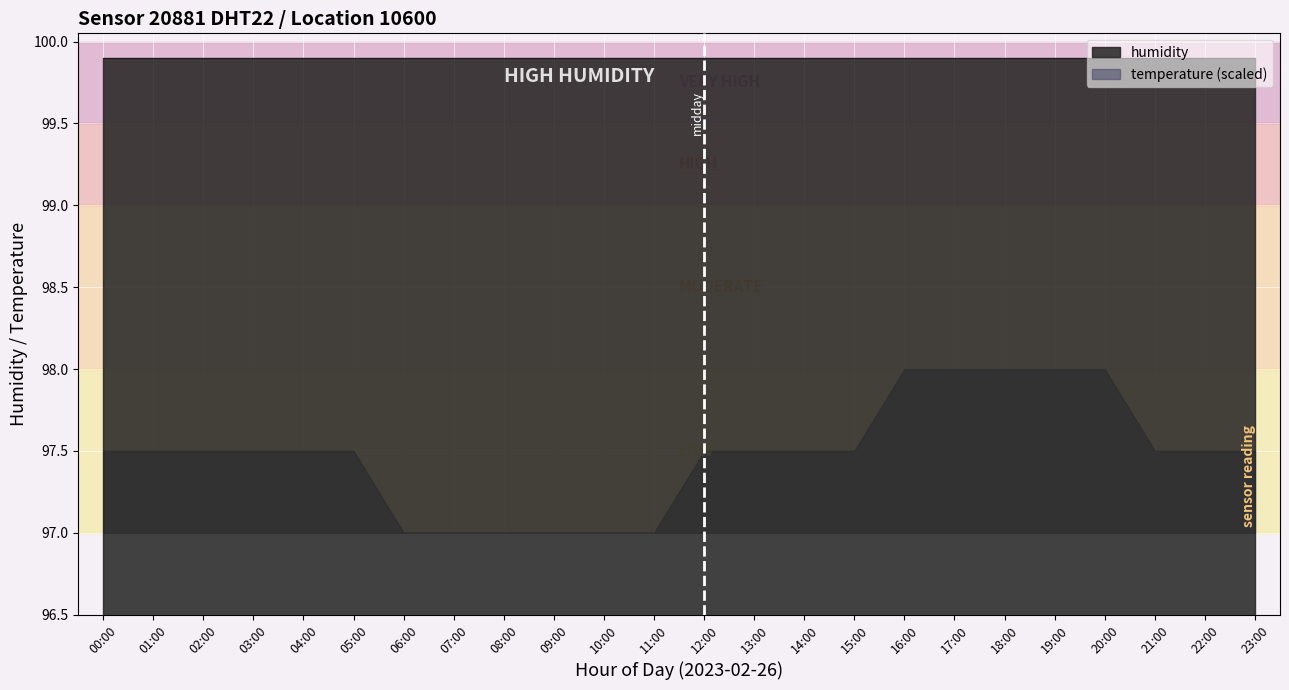

True or false: temperature and humidity cross at least once.

False